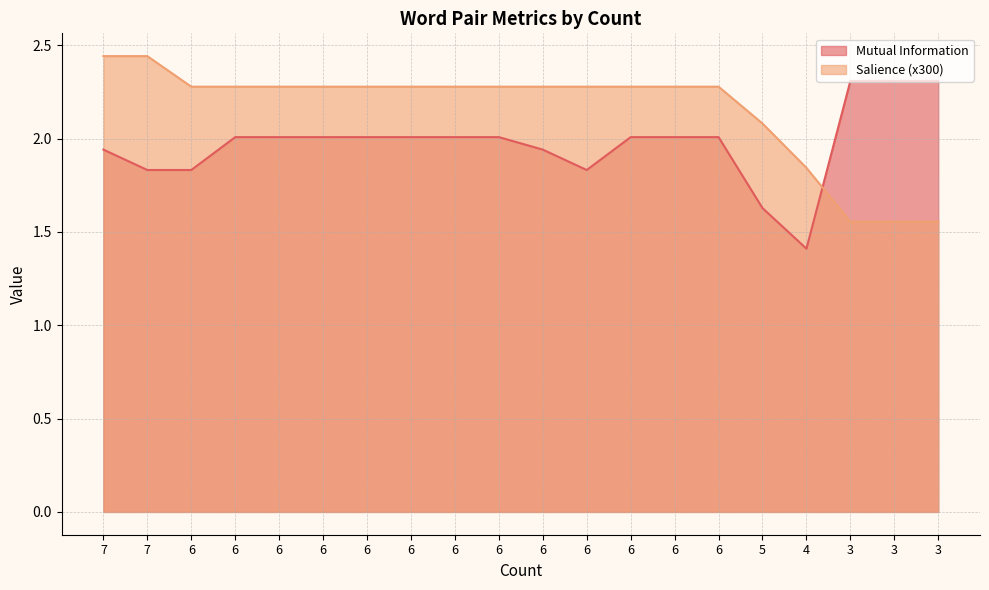

What value does the Mutual Information series have at 4?

1.4